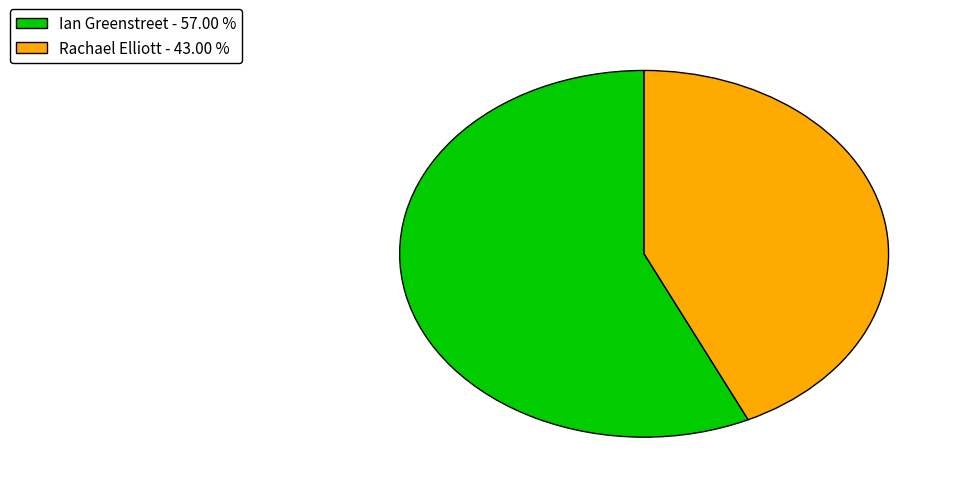

Does Rachael Elliott - 43.00 % represent more than half of the total?

No